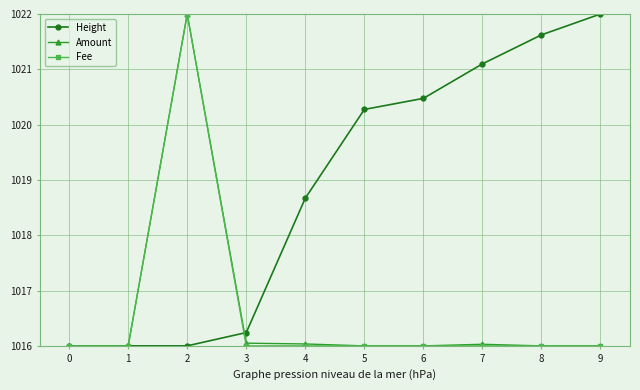

At which category does Fee reach its first local peak?

2